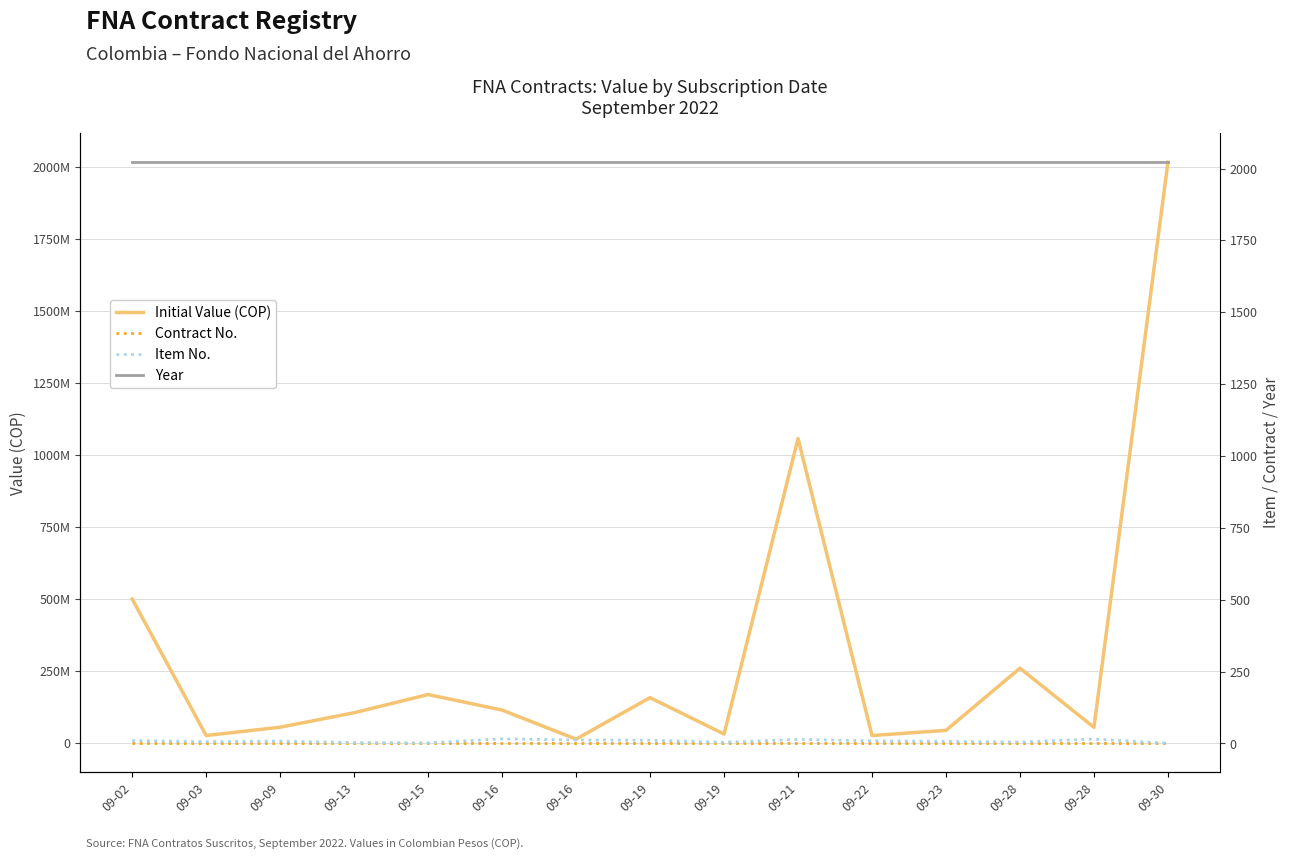

List the labels in order of Contract No. value, smallest first.

09-09, 09-02, 09-16, 09-16, 09-15, 09-13, 09-21, 09-19, 09-19, 09-28, 09-23, 09-28, 09-22, 09-30, 09-03